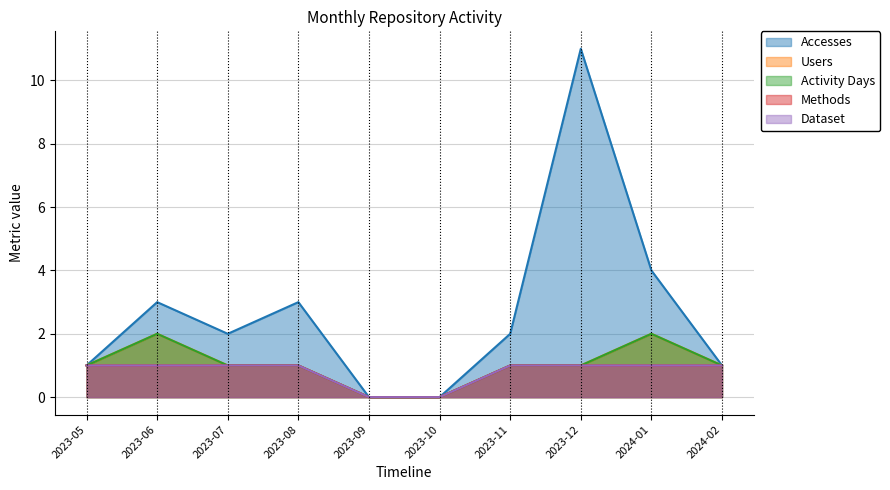

Reading right to left, what are all the values shown in this chart?

Accesses: 1	4	11	2	0	0	3	2	3	1
Users: 1	2	1	1	0	0	1	1	2	1
Activity Days: 1	2	1	1	0	0	1	1	2	1
Methods: 1	1	1	1	0	0	1	1	1	1
Dataset: 1	1	1	1	0	0	1	1	1	1